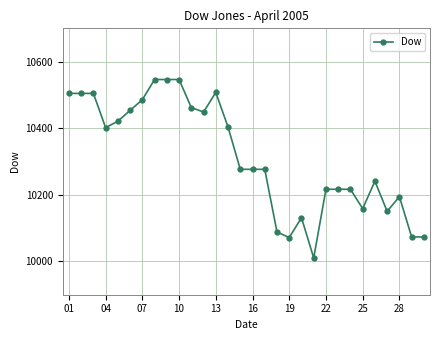

What is the difference between the maximum and second lowest values?

474.8